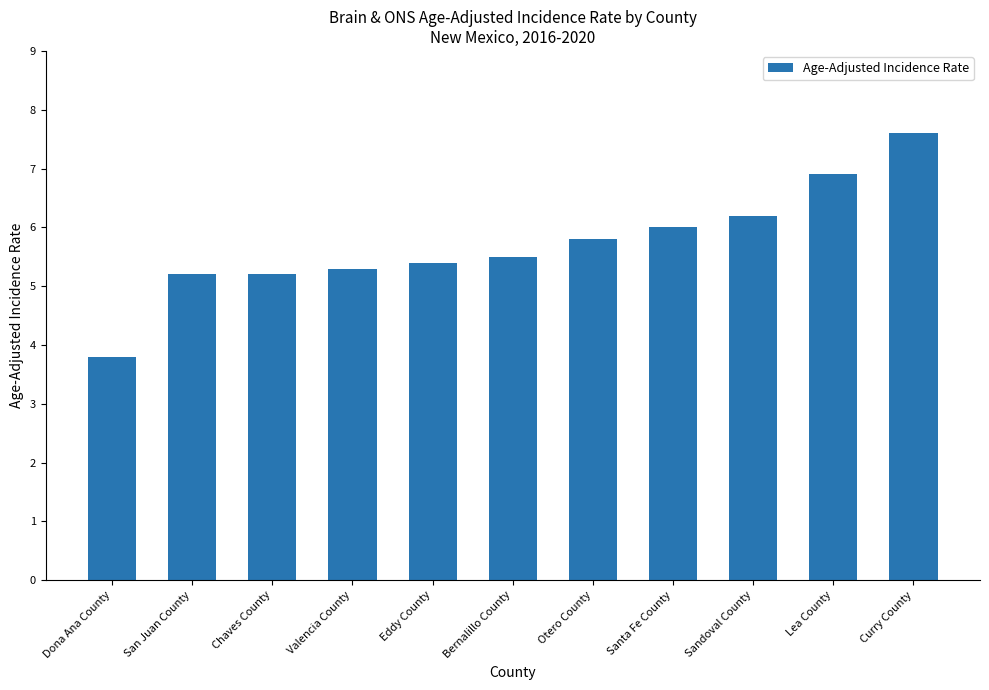

What is the minimum value shown in the chart?

3.8